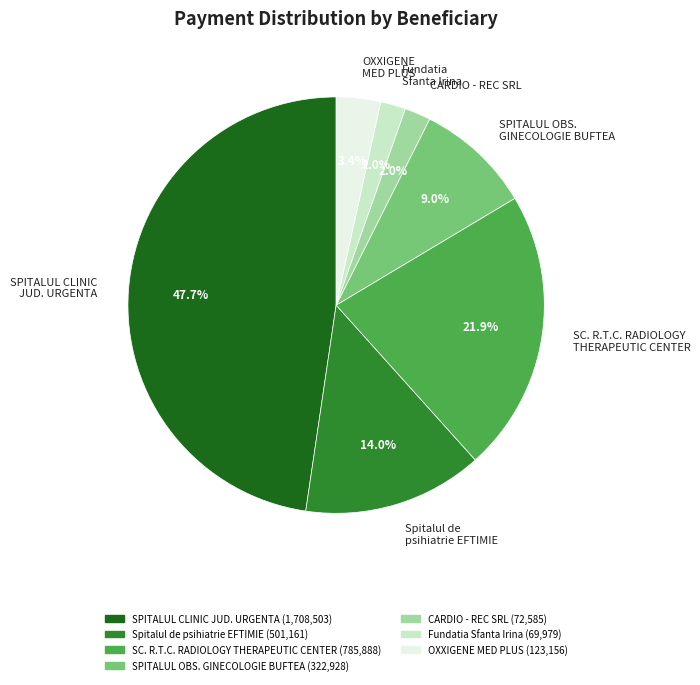

What portion of the pie excludes Fundatia Sfanta Irina?

98.0%